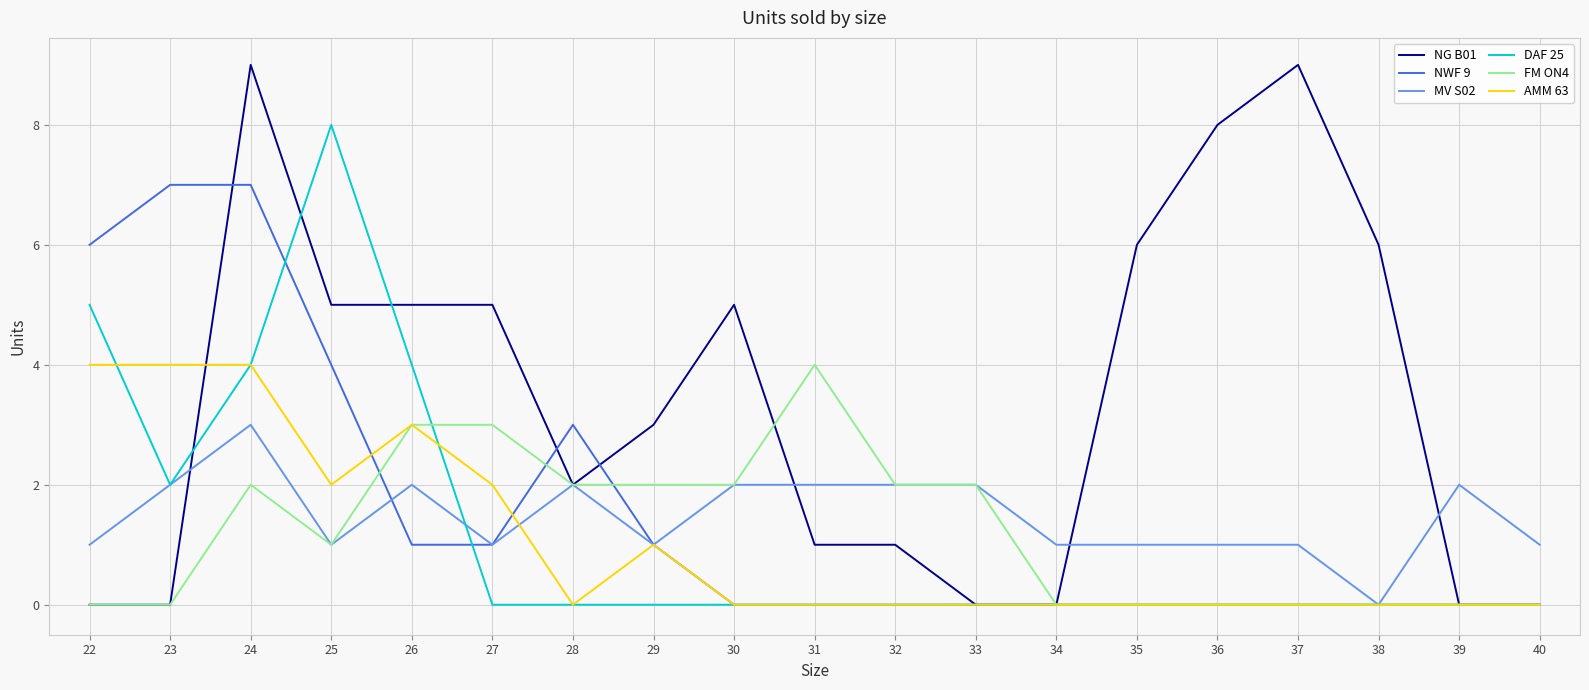

The value of NG B01 at 35 is 6. True or false?

True